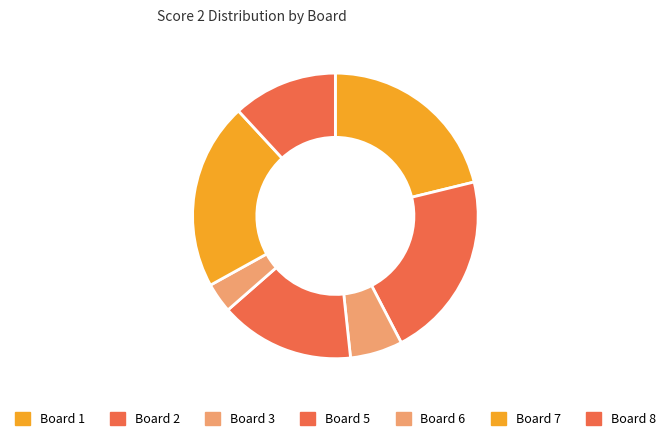

Which category has the smallest portion of the pie?

Board 6